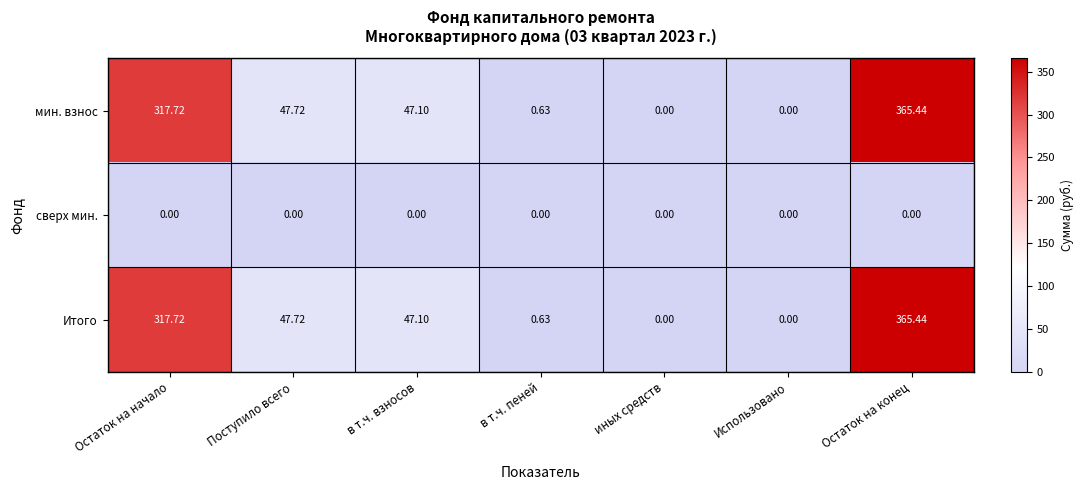

Which label corresponds to the largest value in the chart?

Остаток на конец